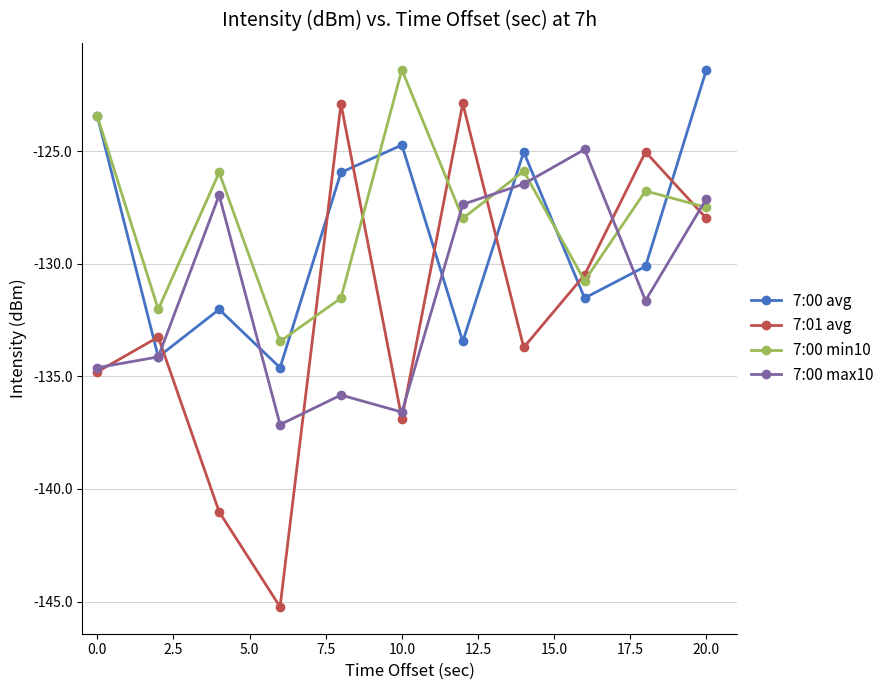

Which series has the largest range (max minus min)?

7:01 avg